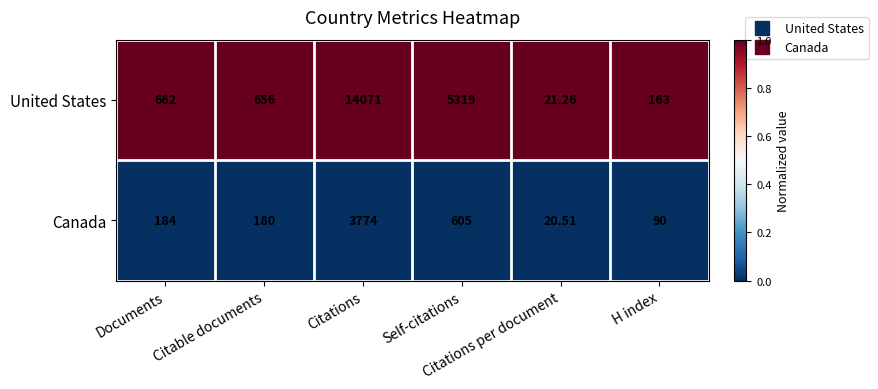

Which series has the largest total across all categories?

United States